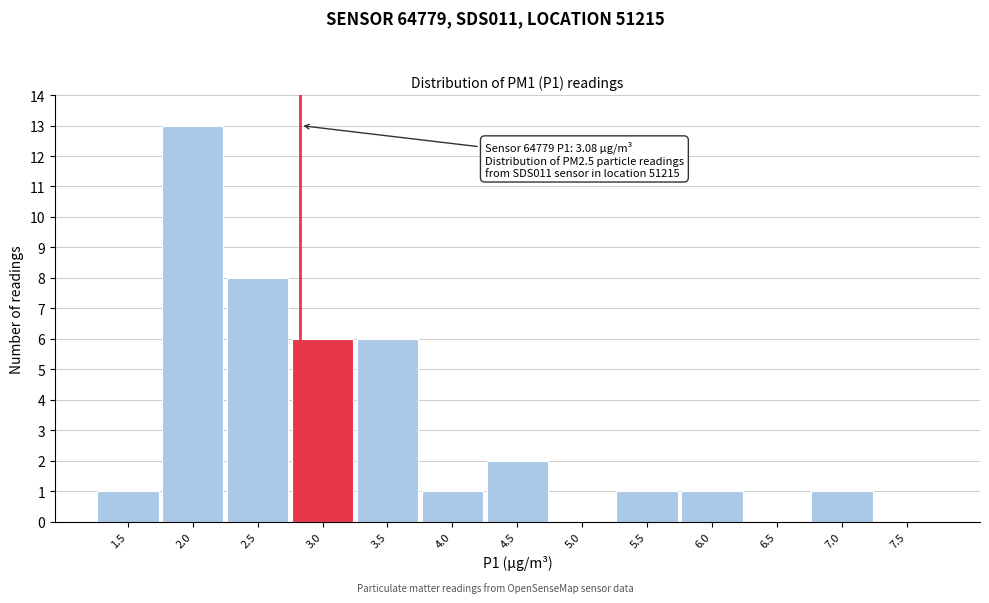

Reading left to right, list all the values displayed in this chart.

1.5=1	2.0=13	2.5=8	3.0=6	3.5=6	4.0=1	4.5=2	5.0=0	5.5=1	6.0=1	6.5=0	7.0=1	7.5=0